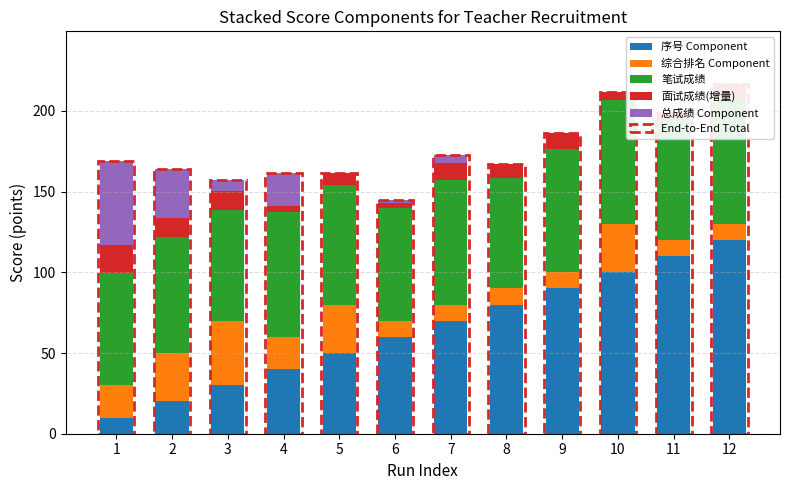

Rank the series by their maximum value, from lowest to highest.

面试成绩(增量), 综合排名 Component, 总成绩 Component, 笔试成绩, 序号 Component, End-to-End Total